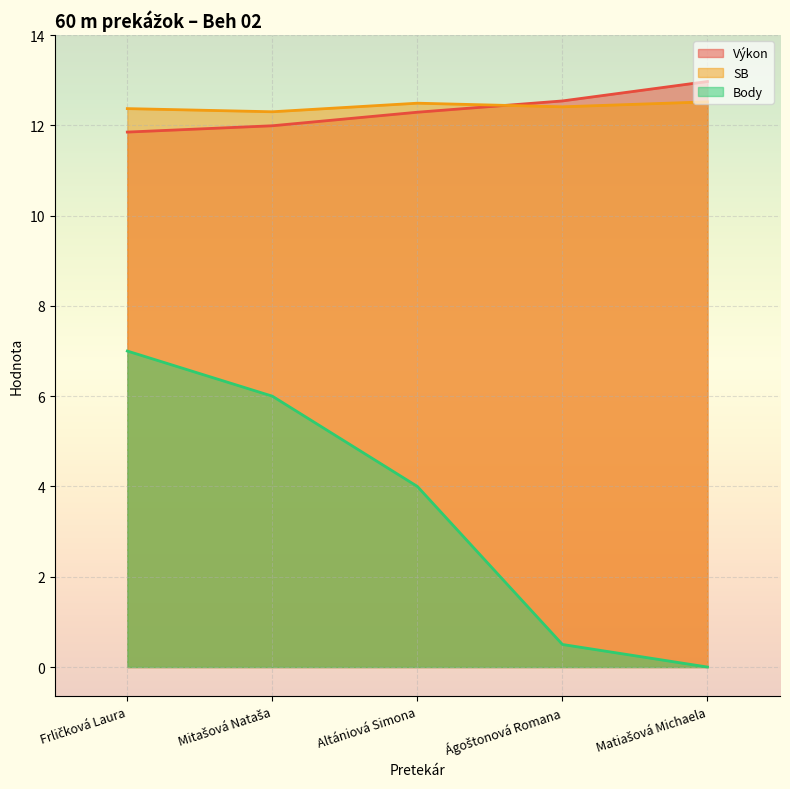

True or false: Body has more than 2 interior local peaks.

False